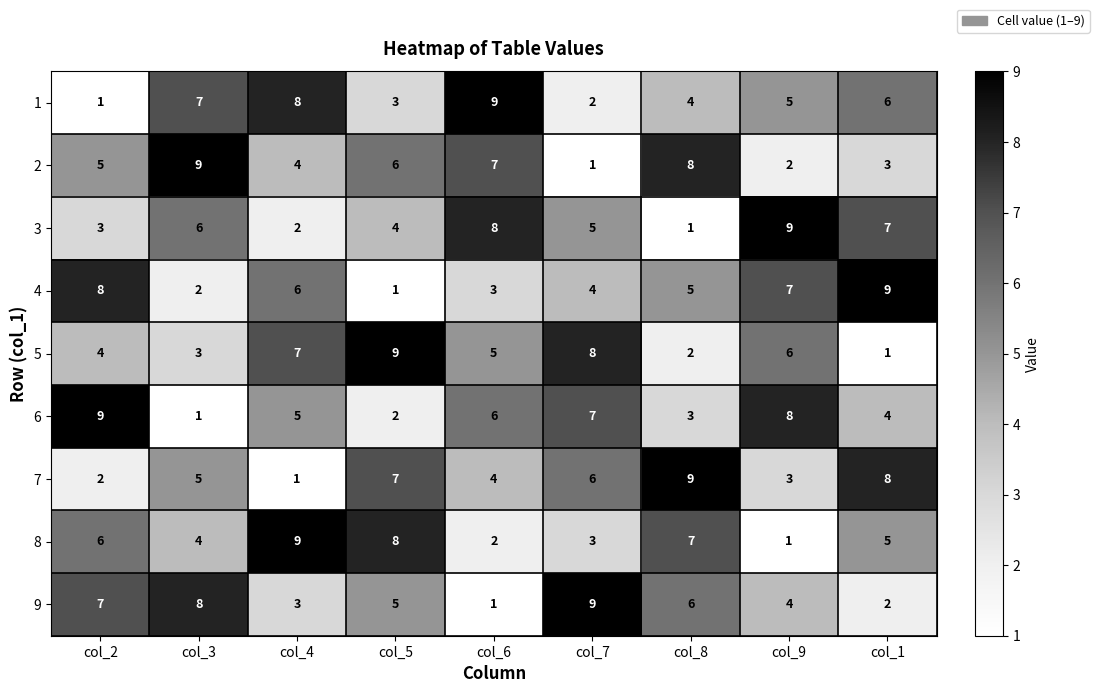

What is the difference between the maximum and minimum values in the 7 series?

8